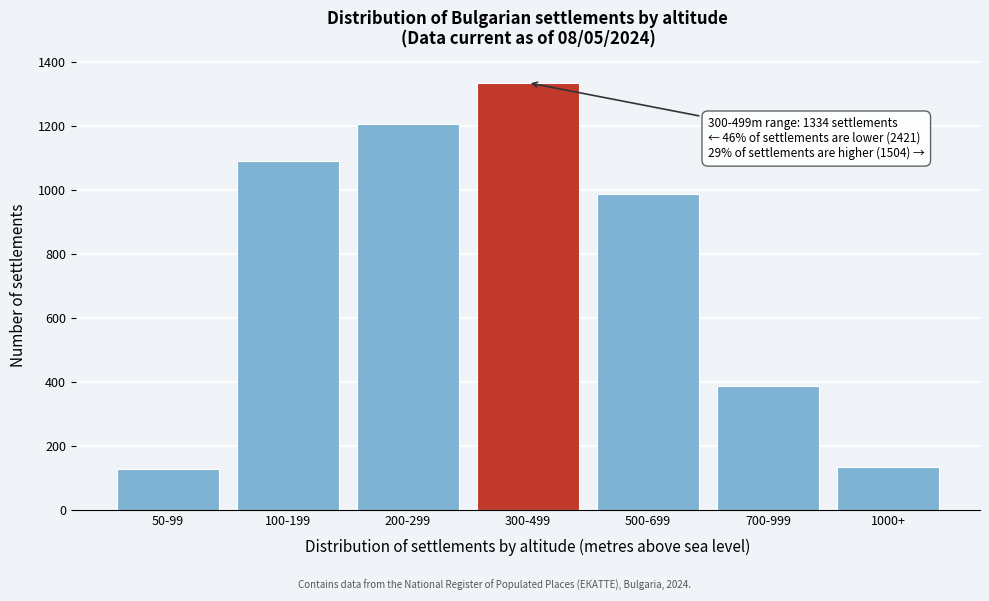

Reading left to right, what are all the values shown in this chart?

50-99=127	100-199=1089	200-299=1205	300-499=1334	500-699=985	700-999=385	1000+=134